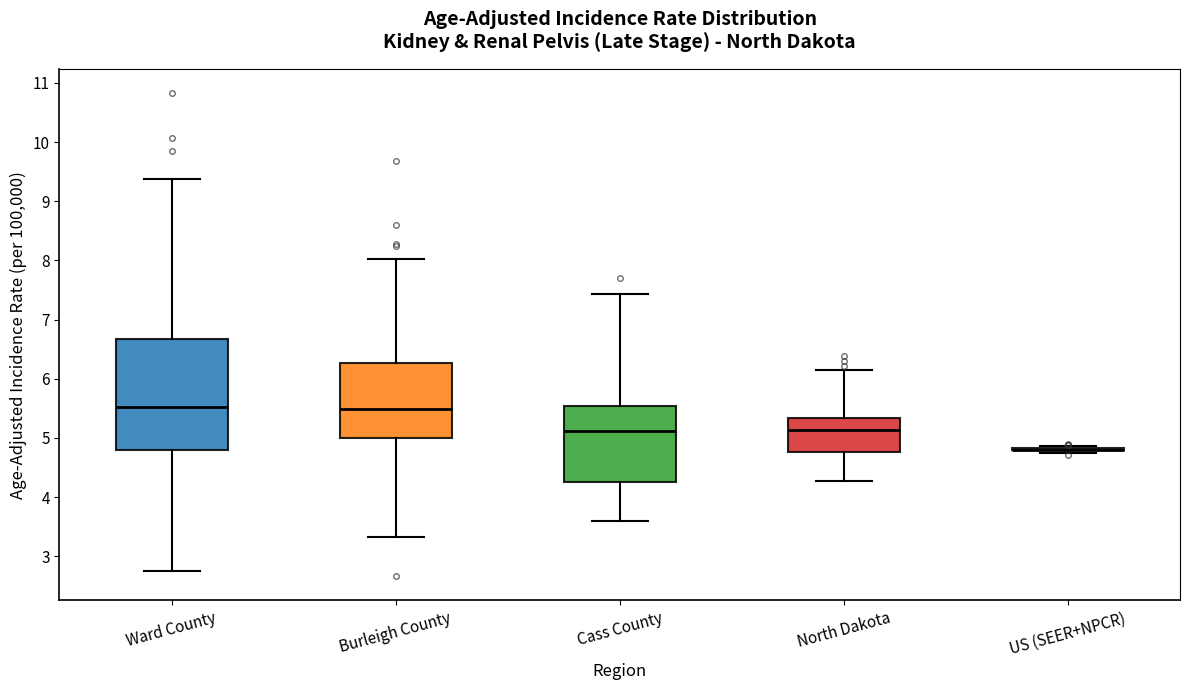

Reading left to right, transcribe this box plot: for each box, give where its median line is, the range the box spans, and where its two whiskers end, as read against the y-axis. The values are not printed on the chart, so give them approximately, as read against the axis.

Ward County: median 5.5, box 4.8 to 6.7, whiskers 2.8 to 9.4
Burleigh County: median 5.5, box 5.0 to 6.3, whiskers 3.3 to 8.0
Cass County: median 5.1, box 4.3 to 5.5, whiskers 3.6 to 7.4
North Dakota: median 5.1, box 4.8 to 5.3, whiskers 4.3 to 6.2
US (SEER+NPCR): box collapsed to a line at 4.8, whiskers 4.8 to 4.9